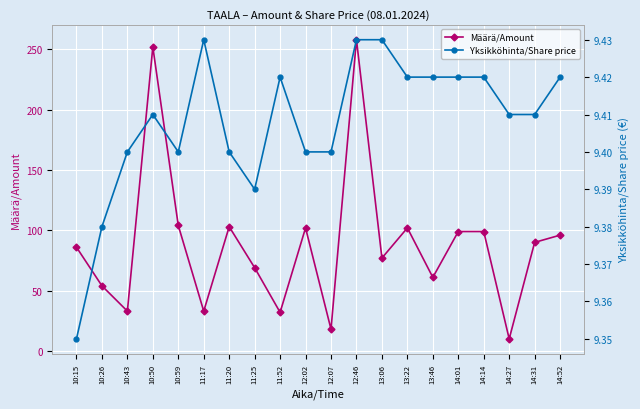

Which category has the lowest value in the Määrä/Amount series?

14:27